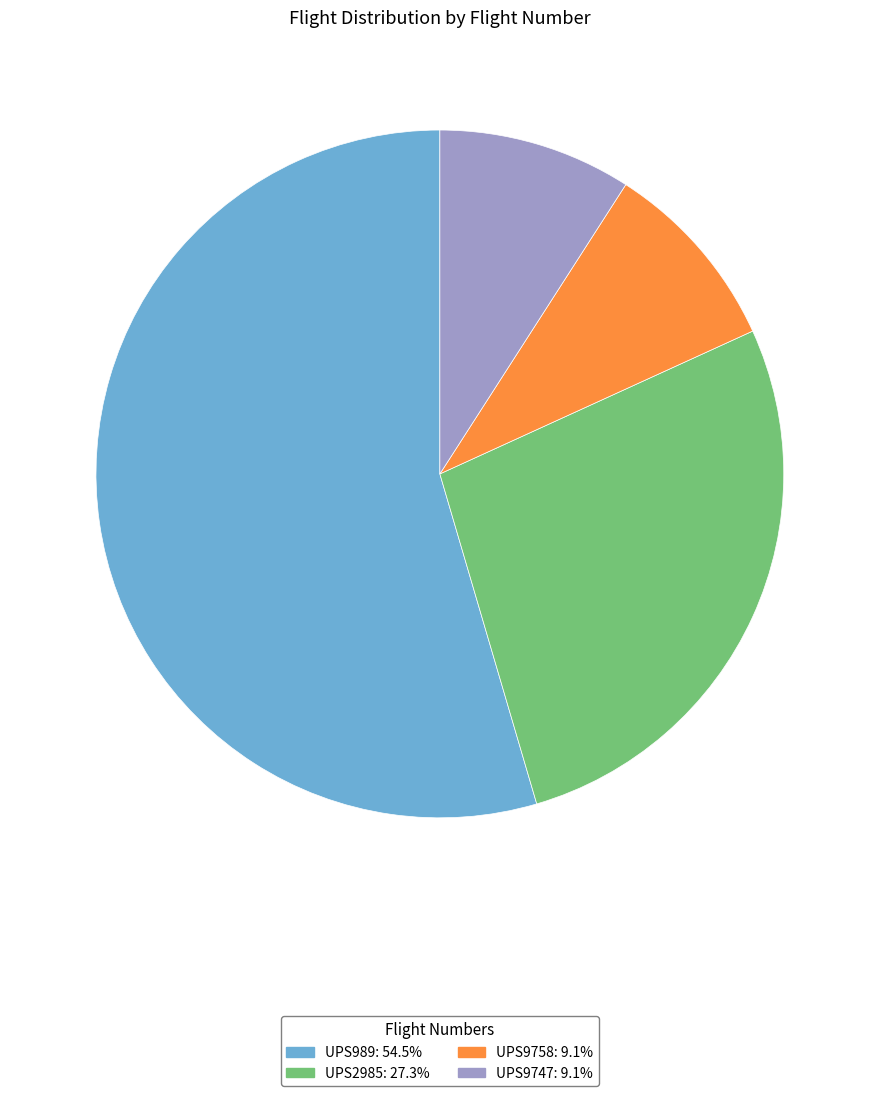

How many slices are in this pie chart?

4